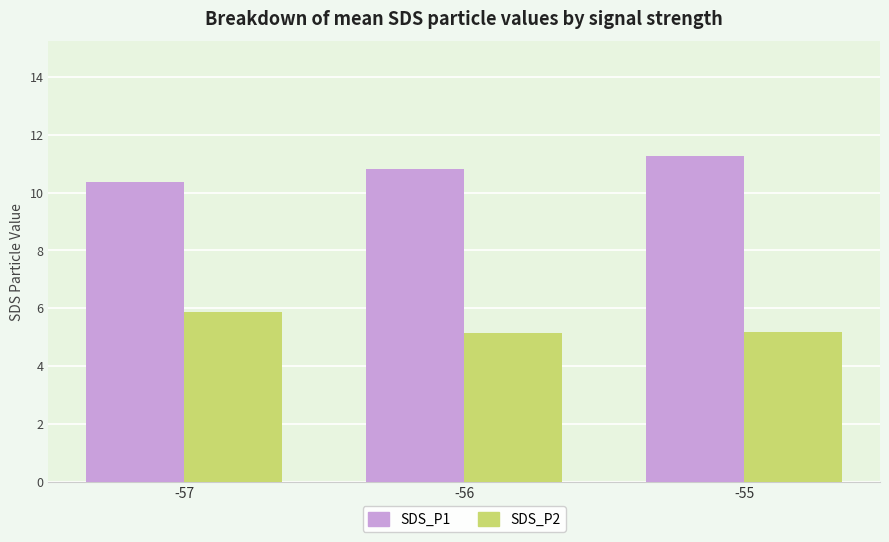

The value of SDS_P1 at -56 is 10.8. True or false?

True